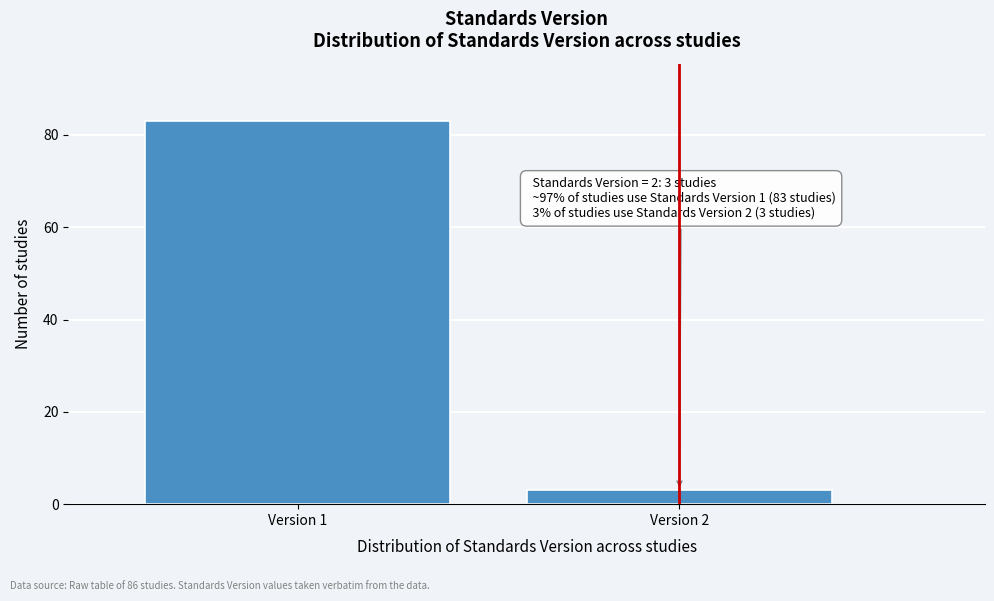

Reading left to right, what are all the values shown in this chart?

Version 1=83	Version 2=3